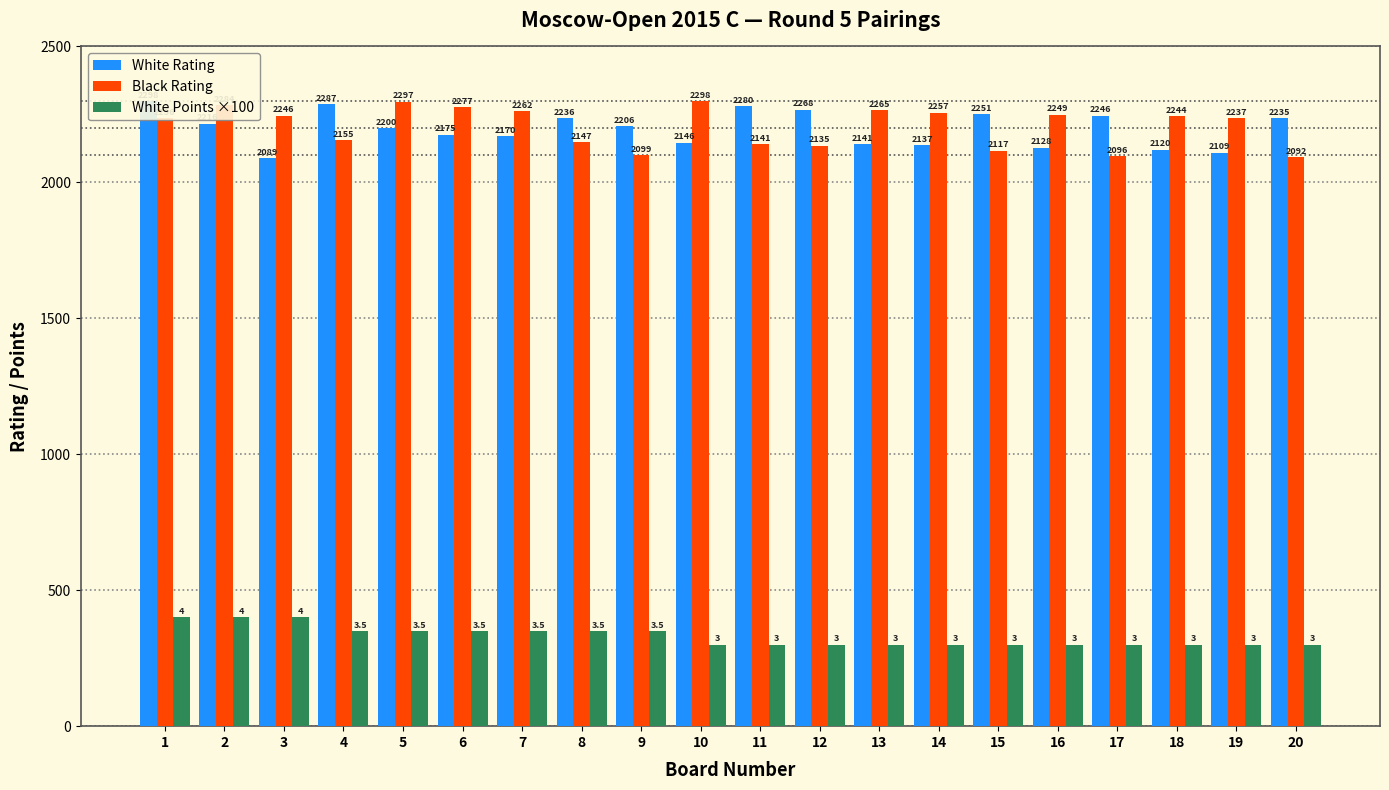

How many values in the Black Rating series are below 2244?

10